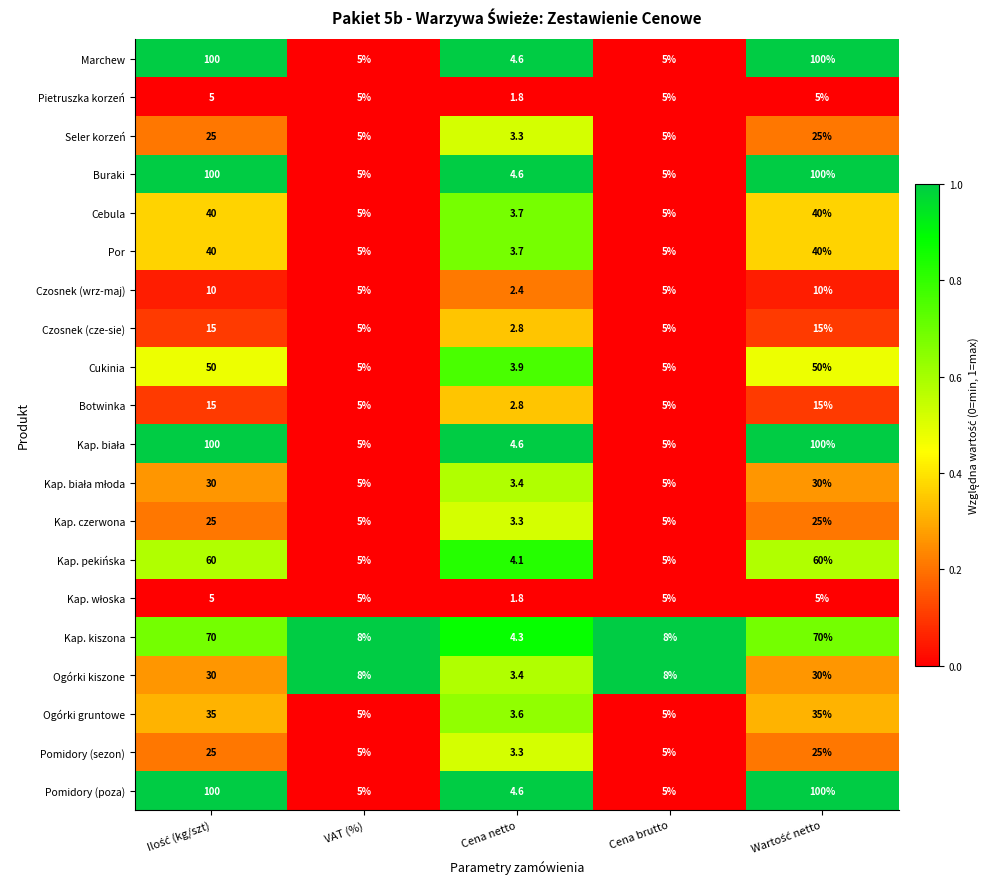

Is the value of Czosnek (cze-sie) at VAT (%) greater than the value of Por at Cena netto?

Yes